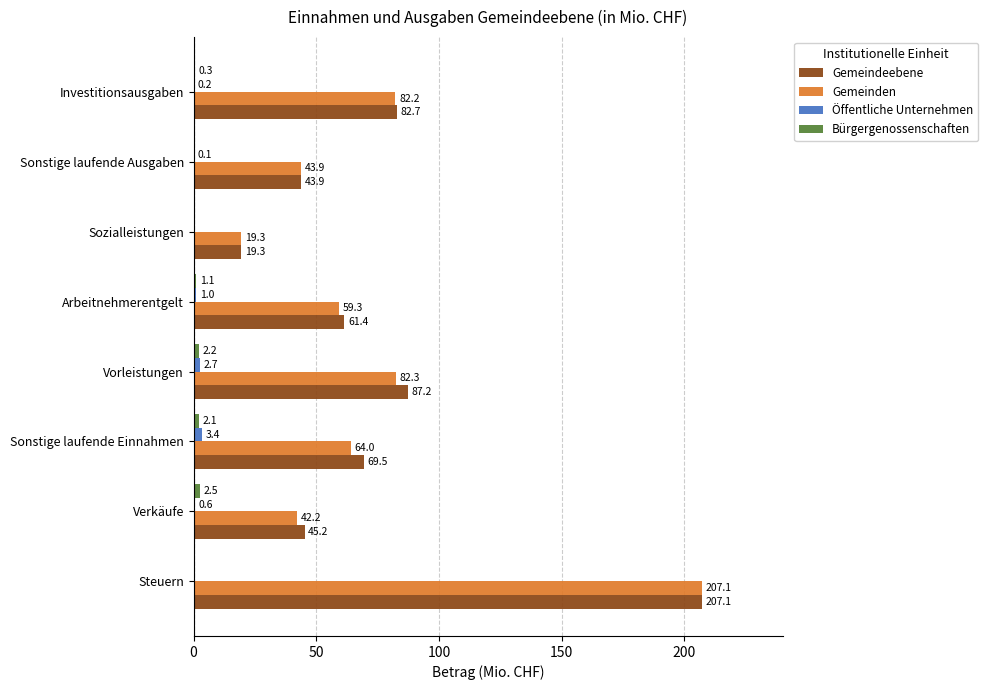

What is the sum of the Bürgergenossenschaften values at Sonstige laufende Einnahmen and Verkäufe?

4.6